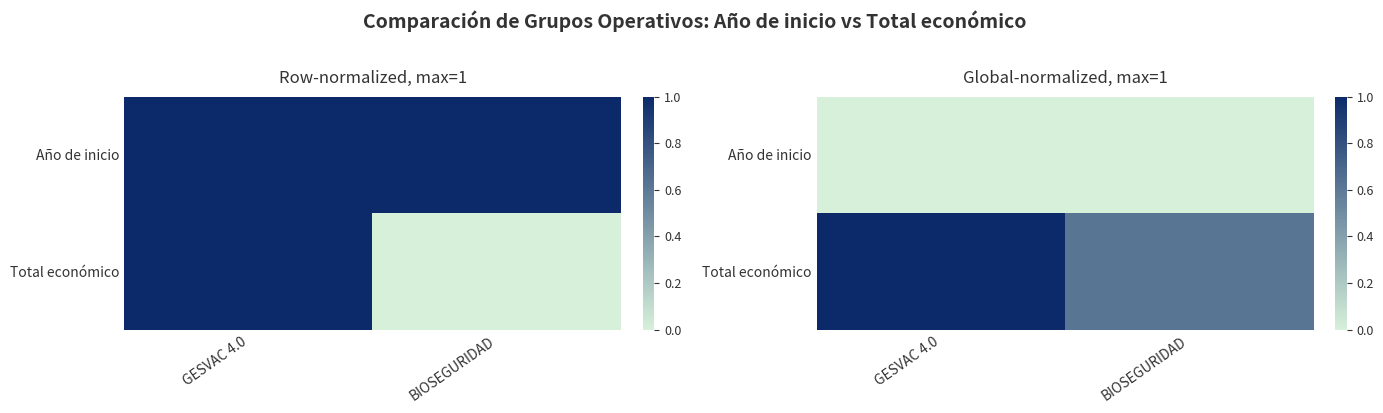

Between GESVAC 4.0 and BIOSEGURIDAD, which is larger?

GESVAC 4.0